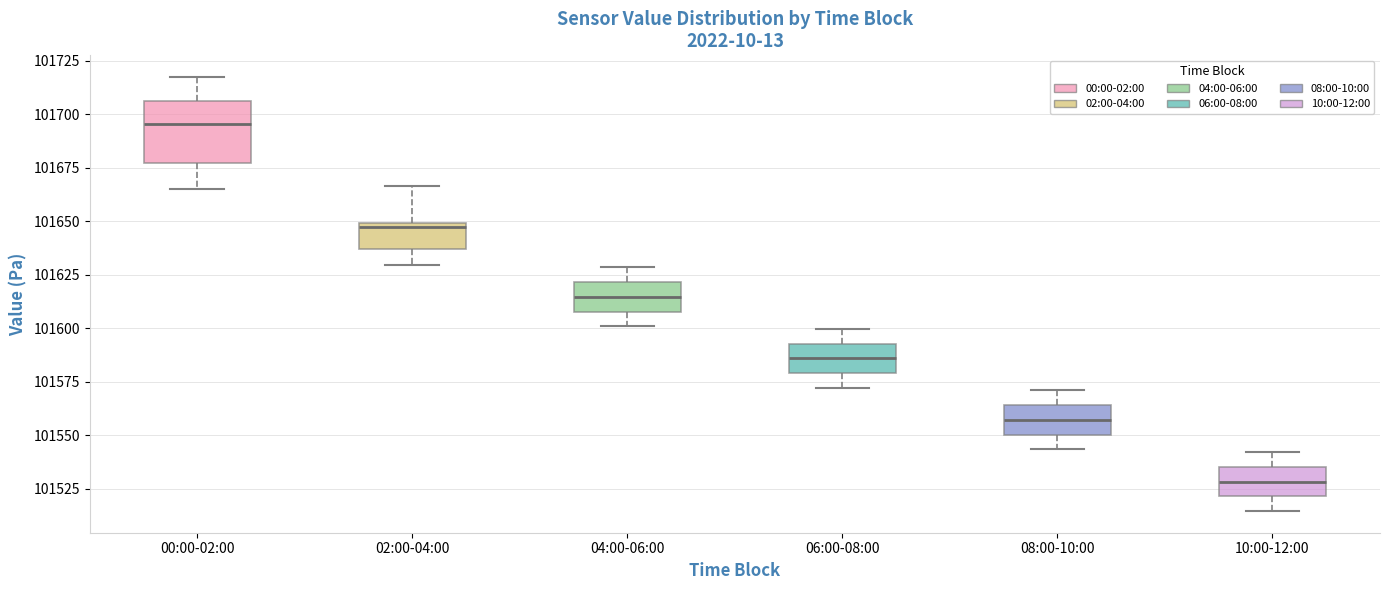

Where is the lower edge of the box for 06:00-08:00 on the y-axis? The values are not printed on the chart, so give them approximately, as read against the axis.

101580